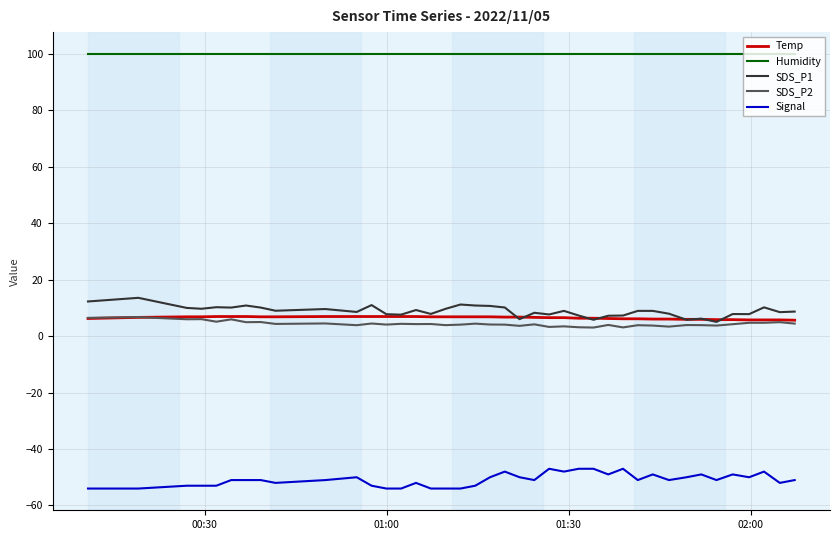

Which series has the largest total across all categories?

Humidity